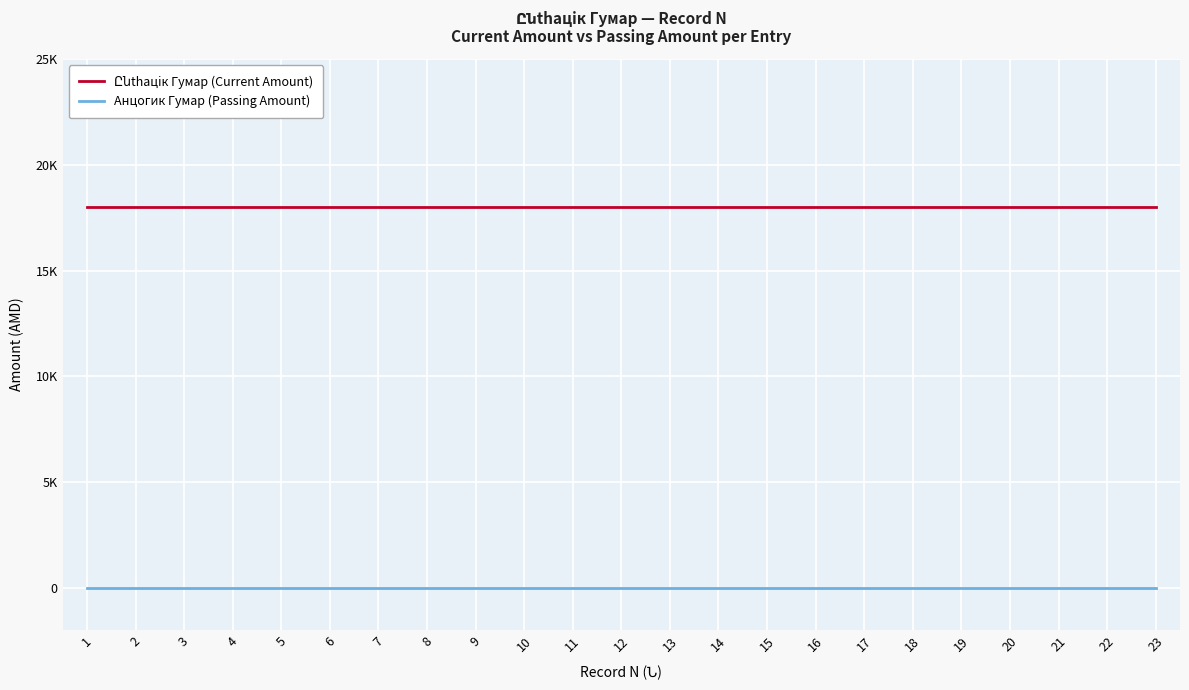

Does the chart have visible grid lines?

Yes